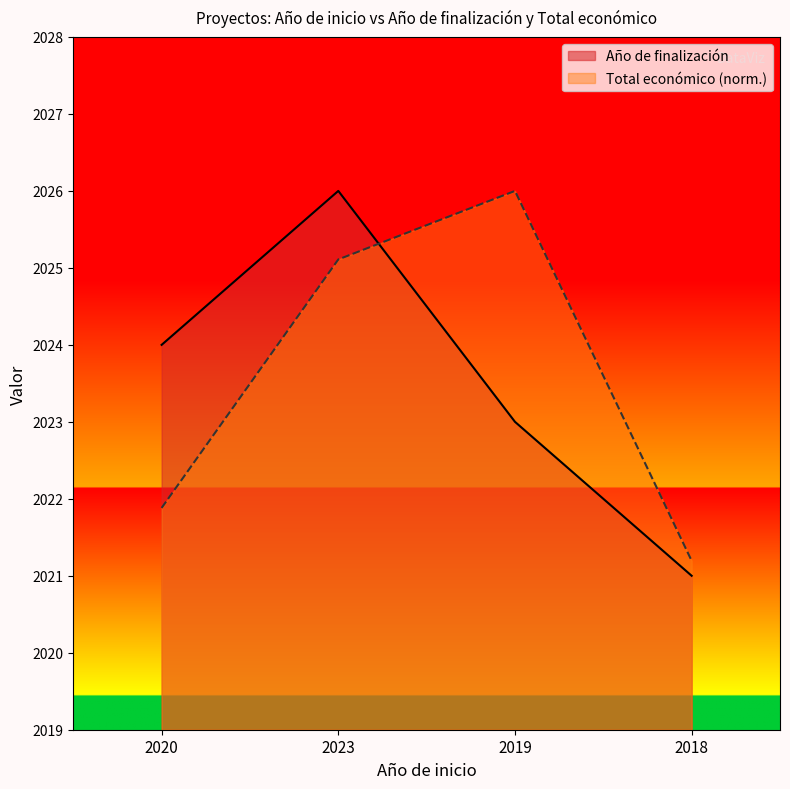

How many data points in Total económico are above 2025?

2